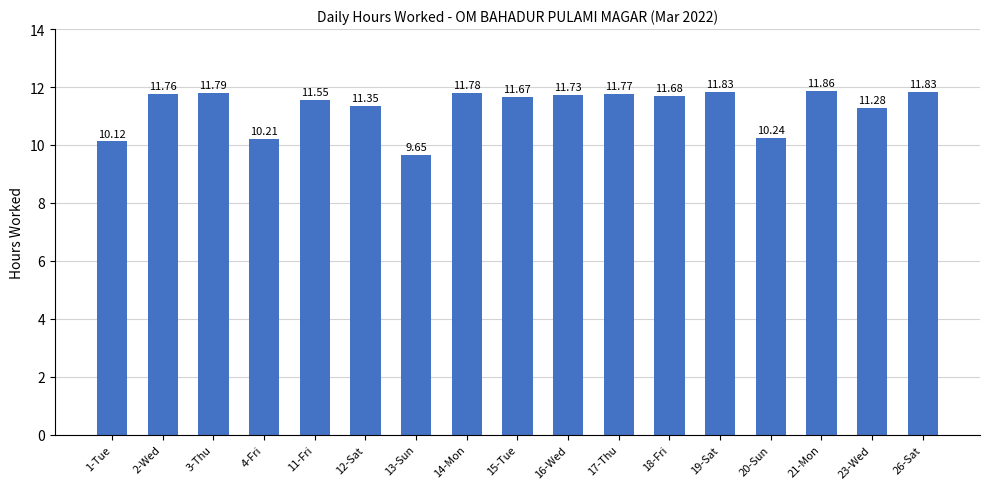

What is the value of the 10th bar from the left?

11.7